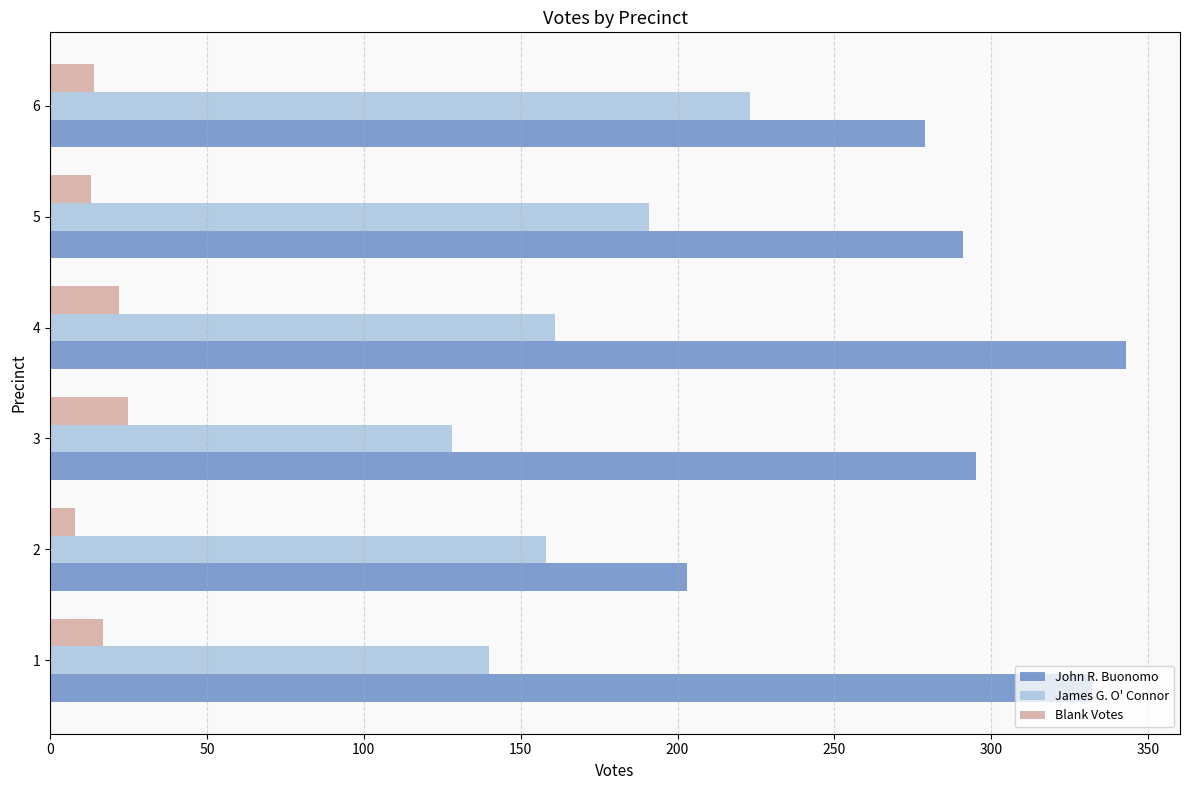

What is the average value of the James G. O' Connor series?

167